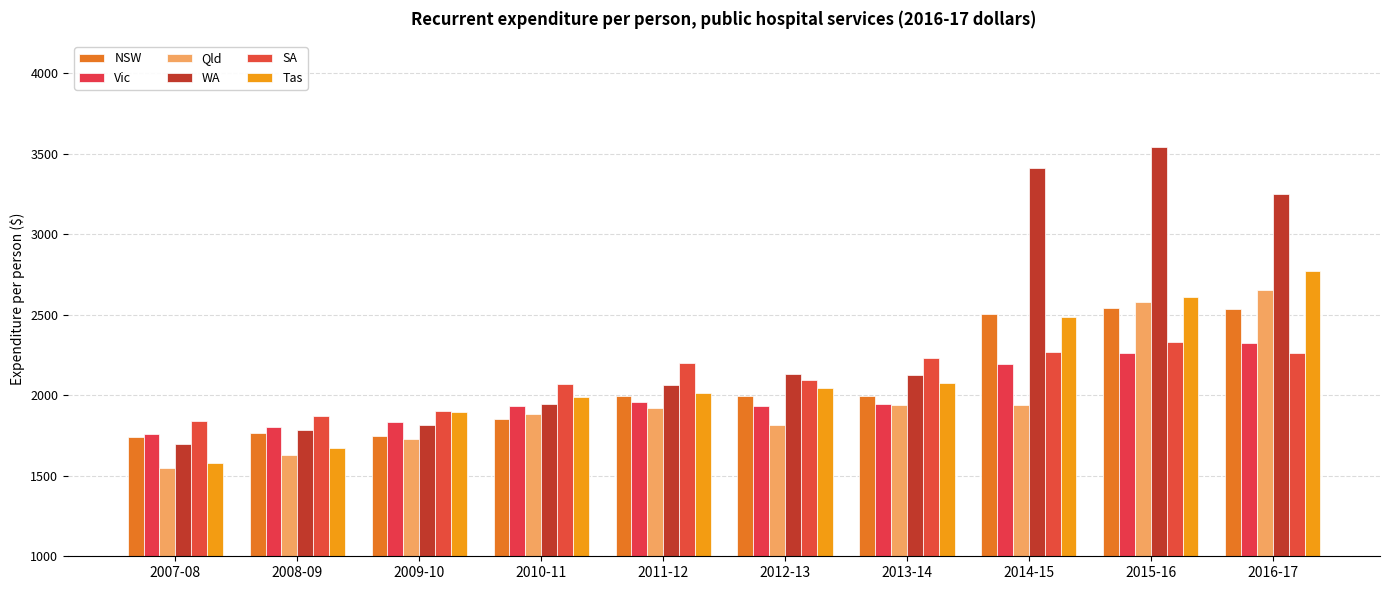

Which series has the largest range (max minus min)?

WA